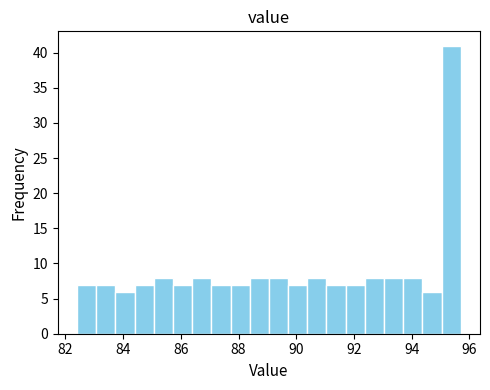

Around what value on the x-axis is the tallest bar? Give the approximate position of its centre, as read against the axis.

95.4